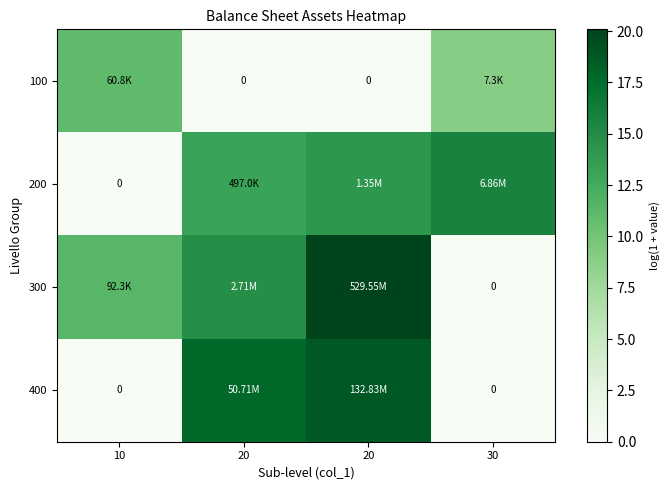

True or false: 100 has a value of 7.7 at 20.

False